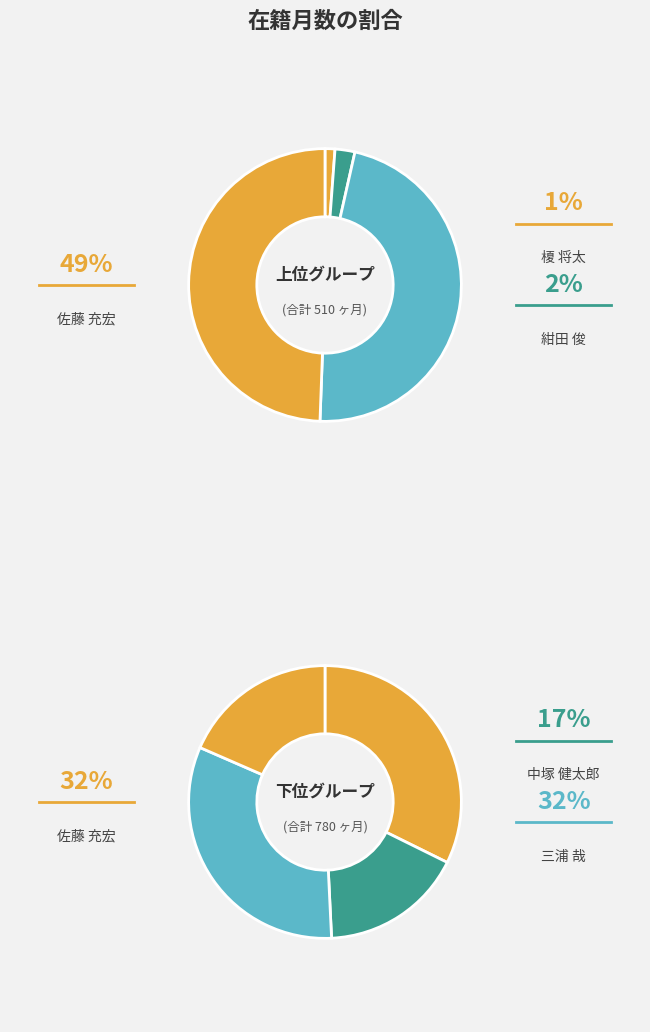

Combined, what portion of the pie is 佐藤 充宏 and 三浦 哉?

48.6%